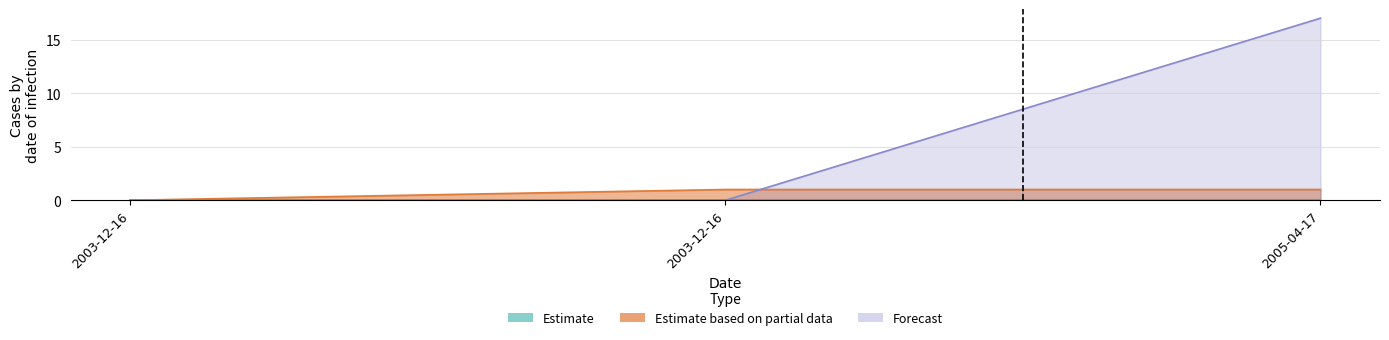

Between 2003-12-16 and 2003-12-16, which is larger?

2003-12-16